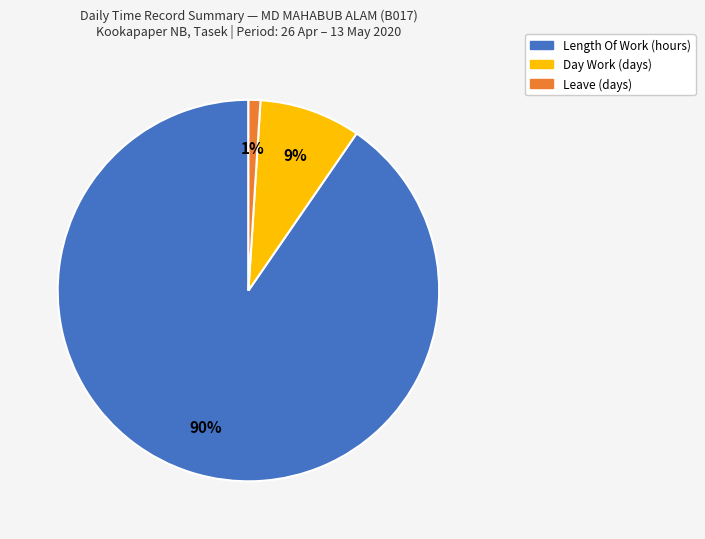

To the nearest percent, what is the average slice percentage?

33%